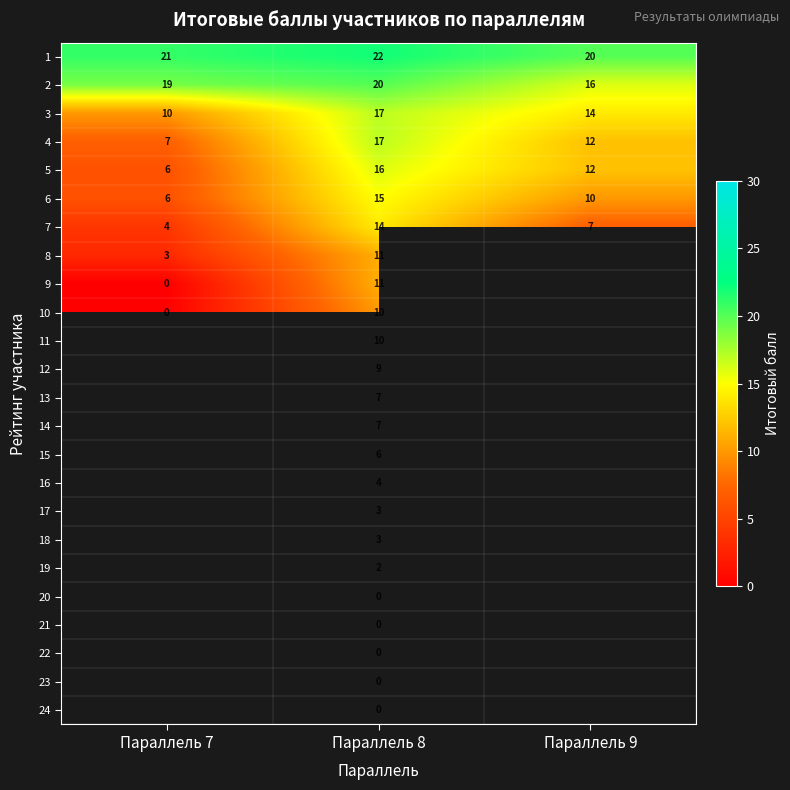

Which category has the lowest value across all series?

Параллель 7